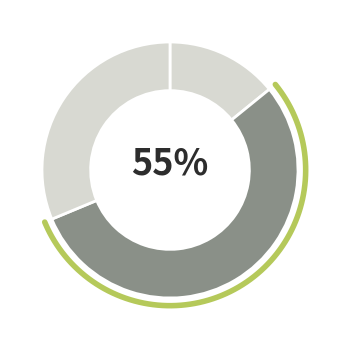

To the nearest percent, what portion does Unterhalb Sekundarbereich II represent?

14%